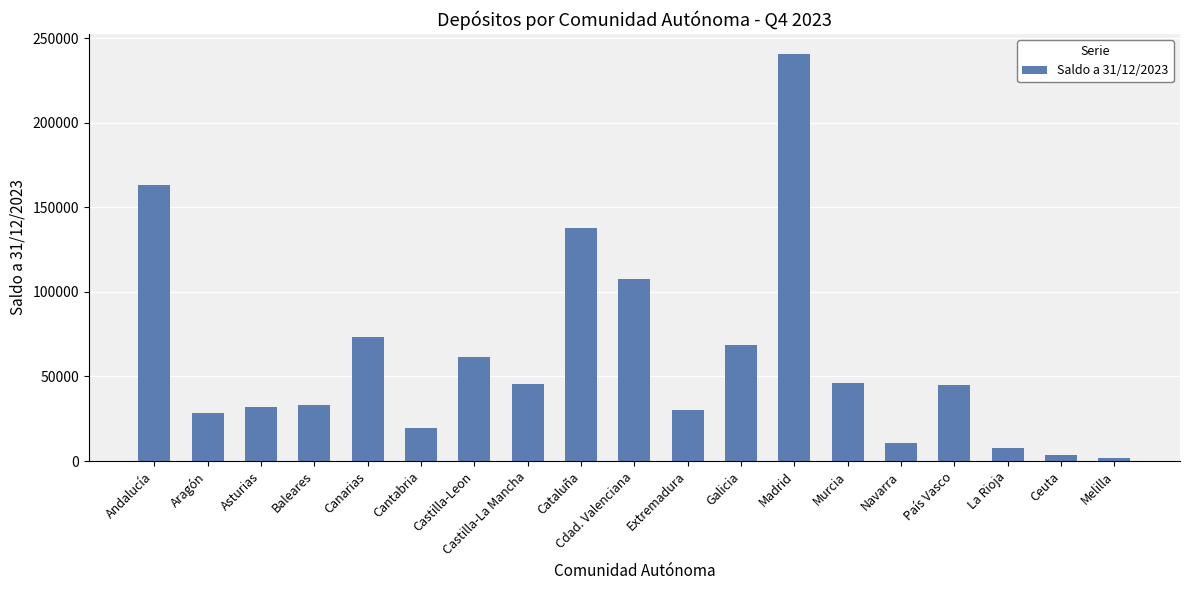

Which label corresponds to the largest value in the chart?

Madrid